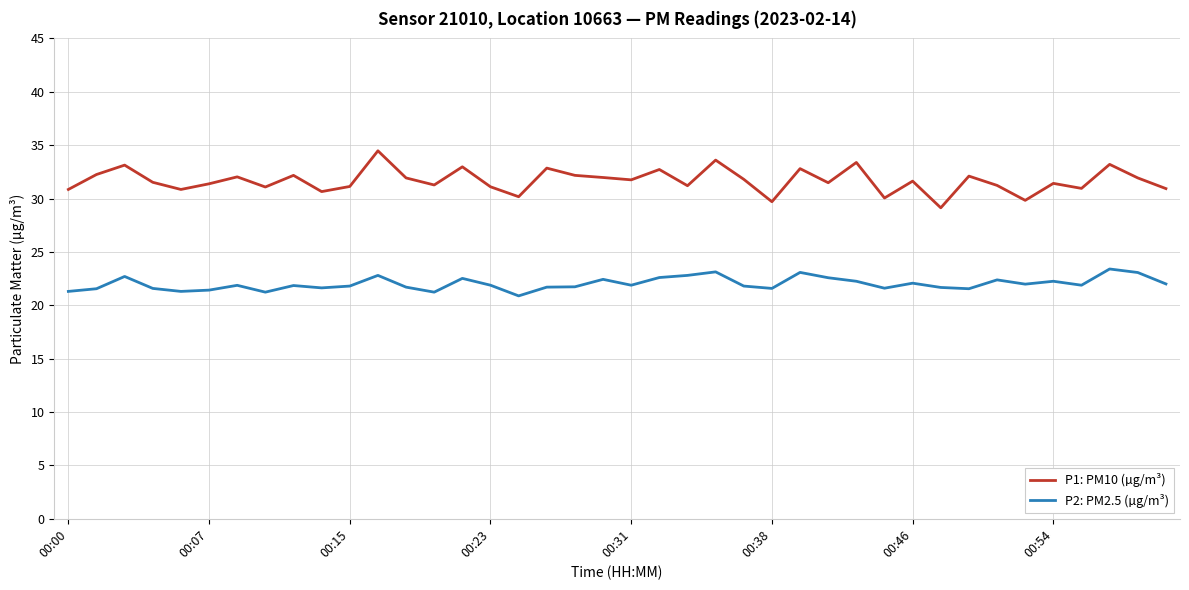

Rank the series by their maximum value, from highest to lowest.

P1: PM10 (µg/m³), P2: PM2.5 (µg/m³)